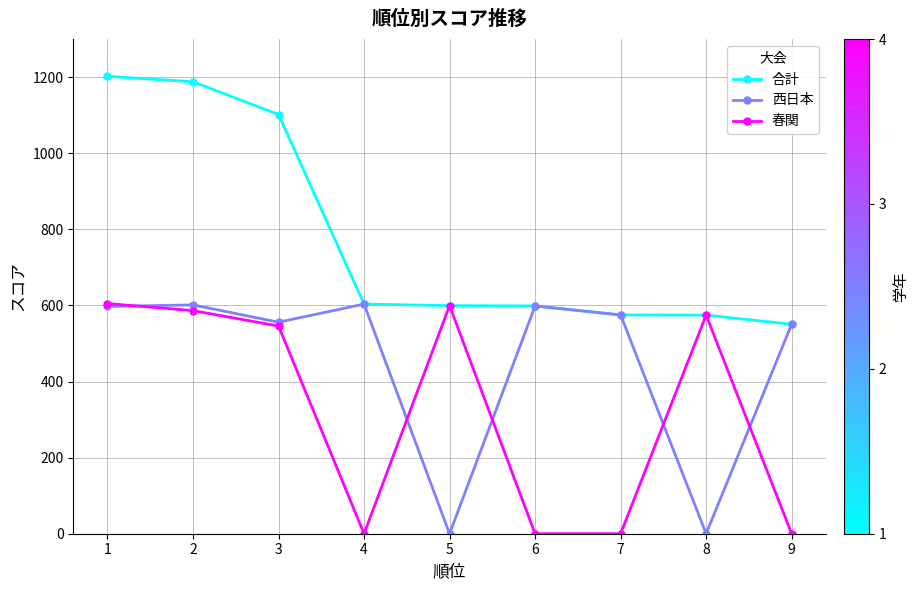

How many interior local peaks does the 春関 series have?

2